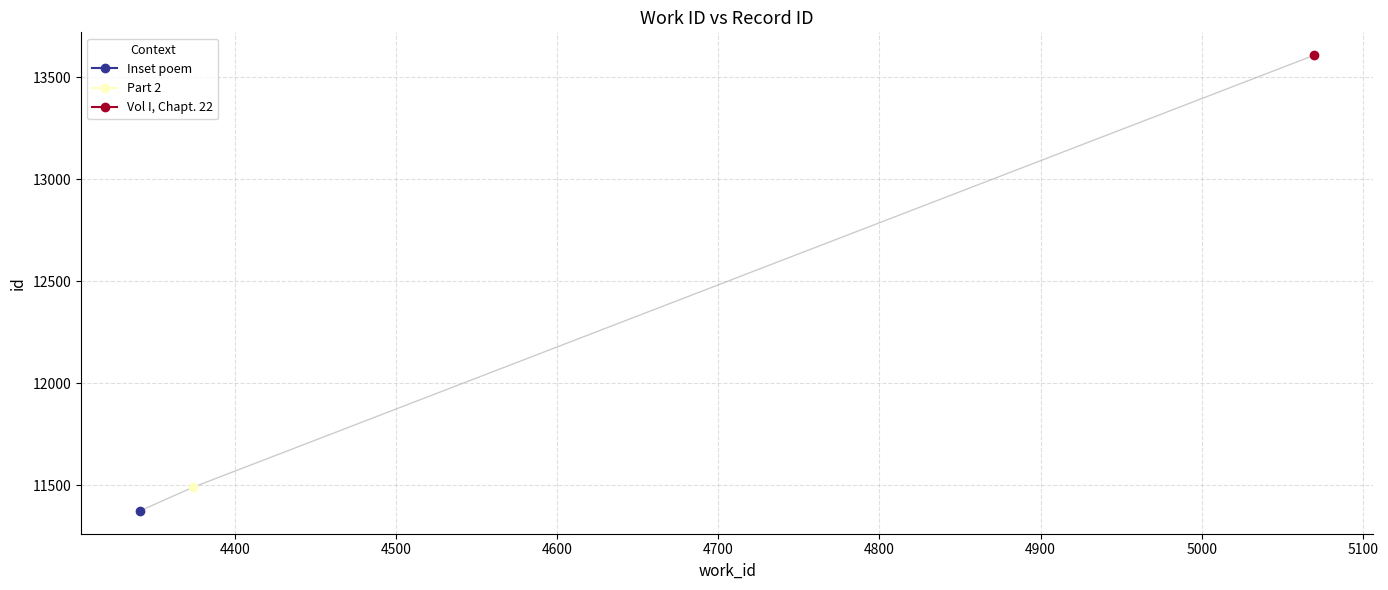

What is the sum of all values?

36471